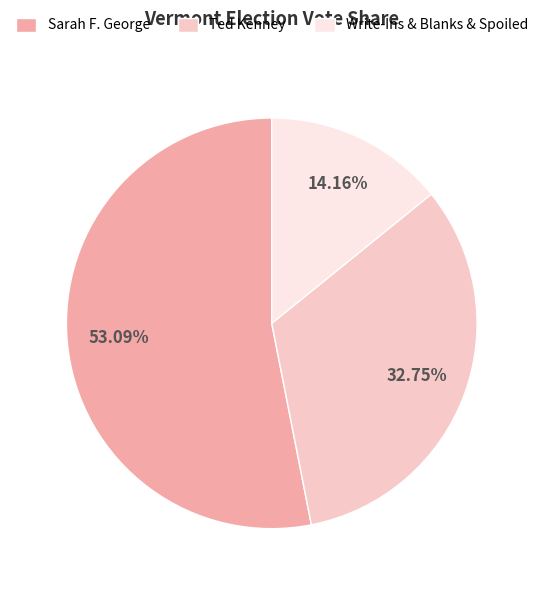

Combined, do Sarah F. George and Write-Ins & Blanks & Spoiled account for over 50%?

Yes